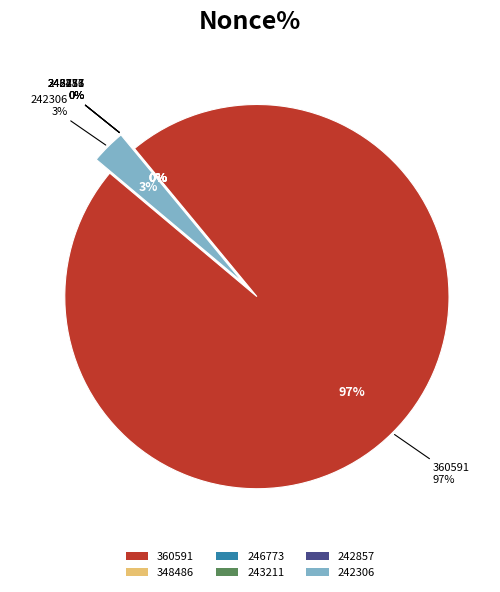

How many slices are in this pie chart?

6